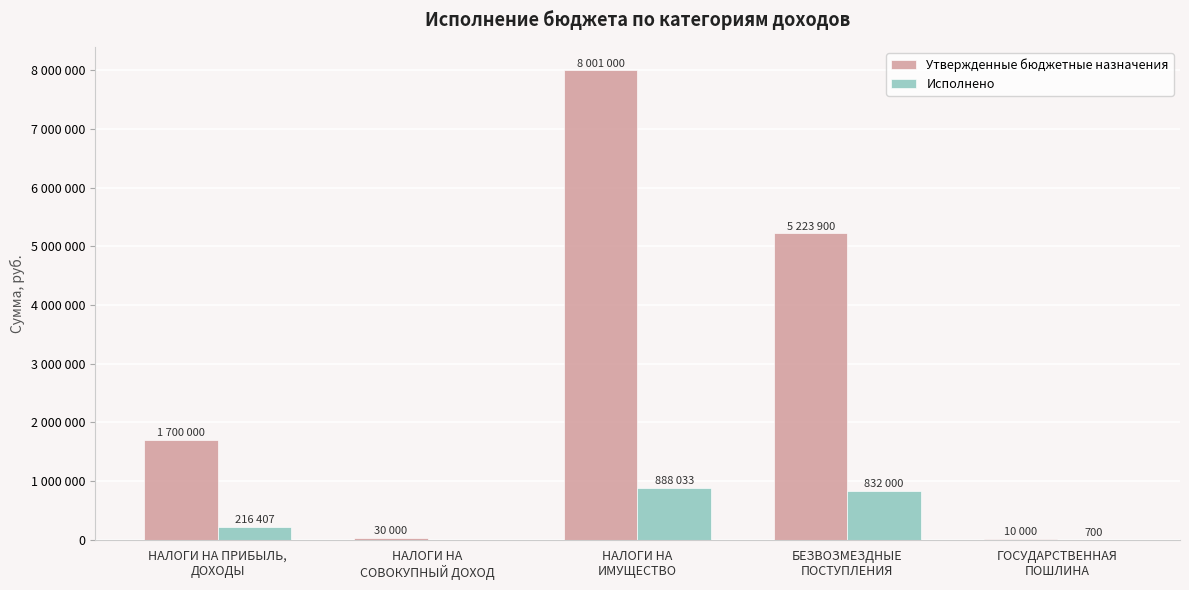

Which series has the widest spread of values?

Утвержденные бюджетные назначения